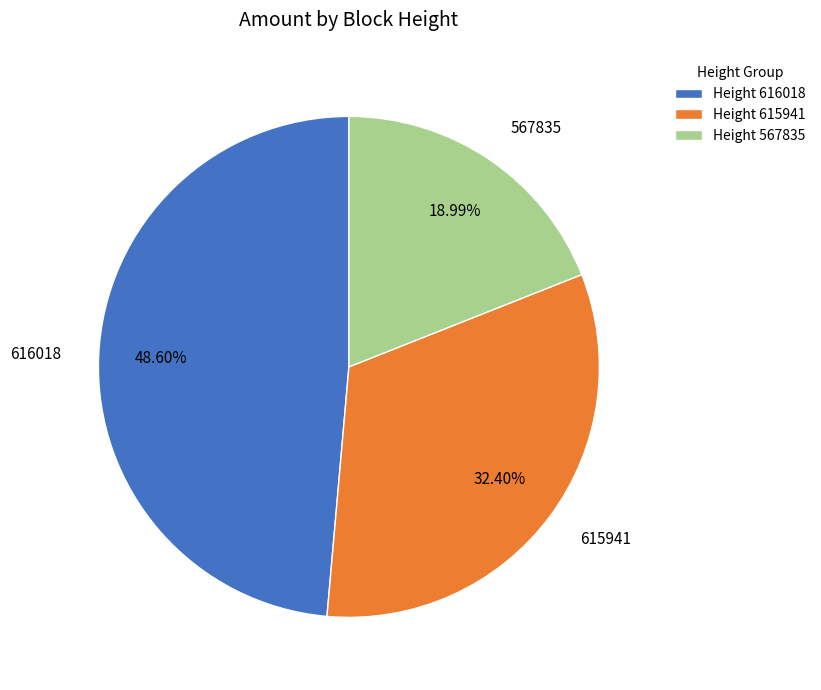

Is the sum of Height 616018 and Height 567835 greater than half?

Yes